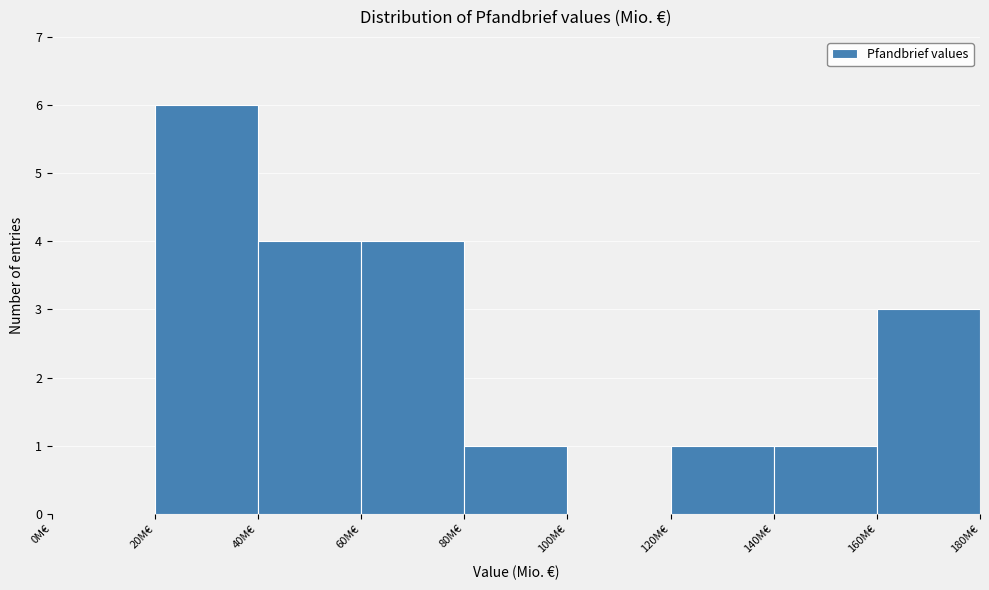

Reading left to right, transcribe this chart: for each bar, give the range it covers on the x-axis and its height. The values are not printed on the chart, so give them approximately, as read against the axis.

0 to 20: 0
20 to 40: 6
40 to 60: 4
60 to 80: 4
80 to 100: 1
100 to 120: 0
120 to 140: 1
140 to 160: 1
160 to 180: 3